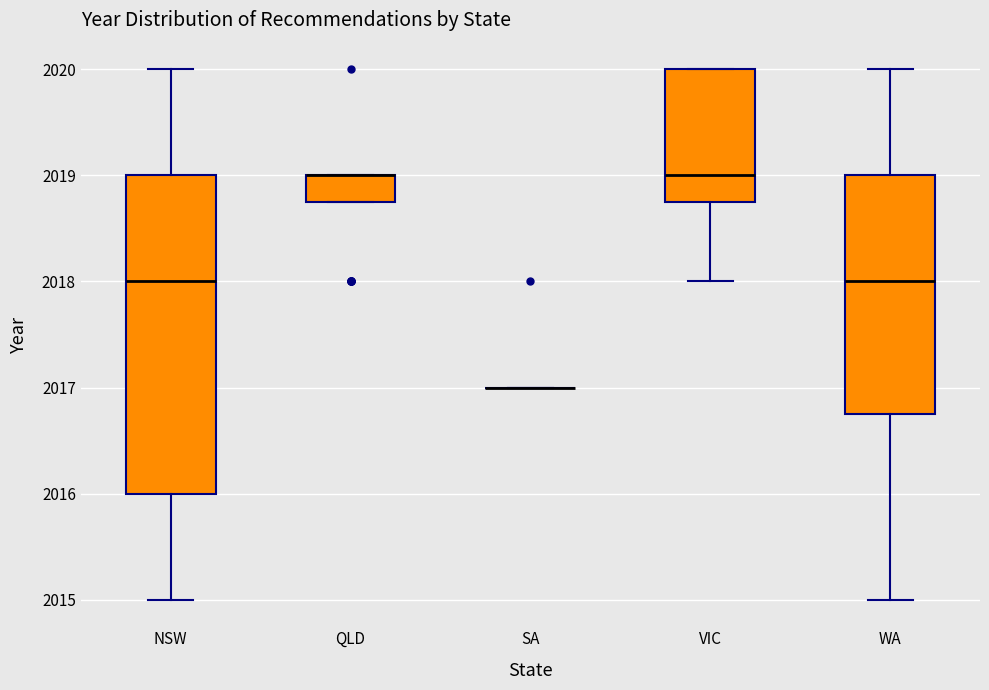

Comparing the boxes themselves (not the whiskers), which one is the tallest?

NSW